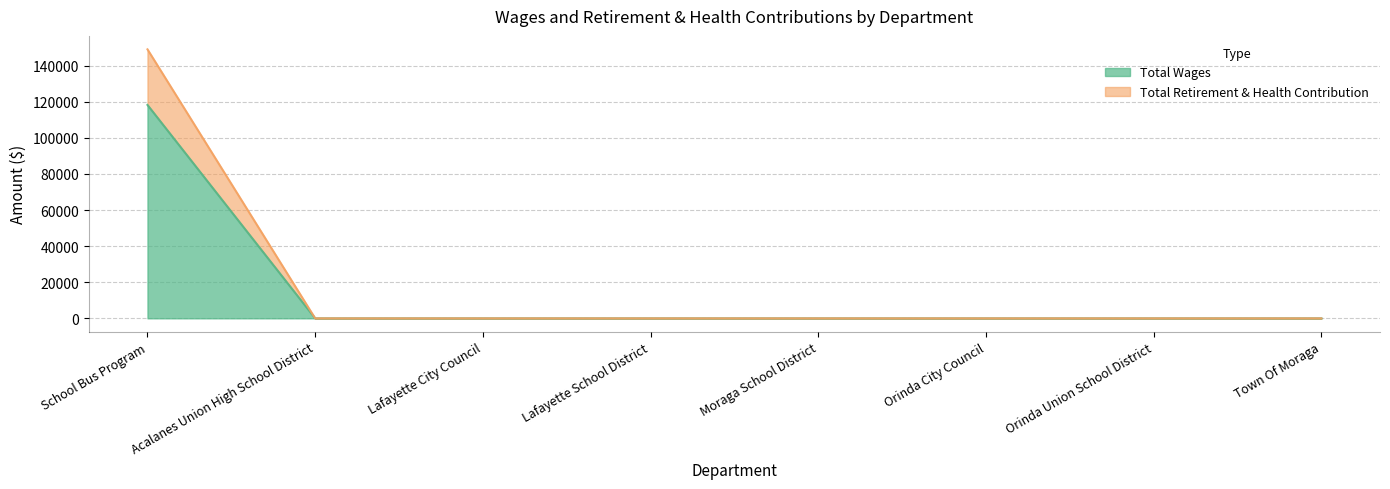

Rank the series at Acalanes Union High School District from highest to lowest value.

Total Wages, Total Retirement & Health Contribution